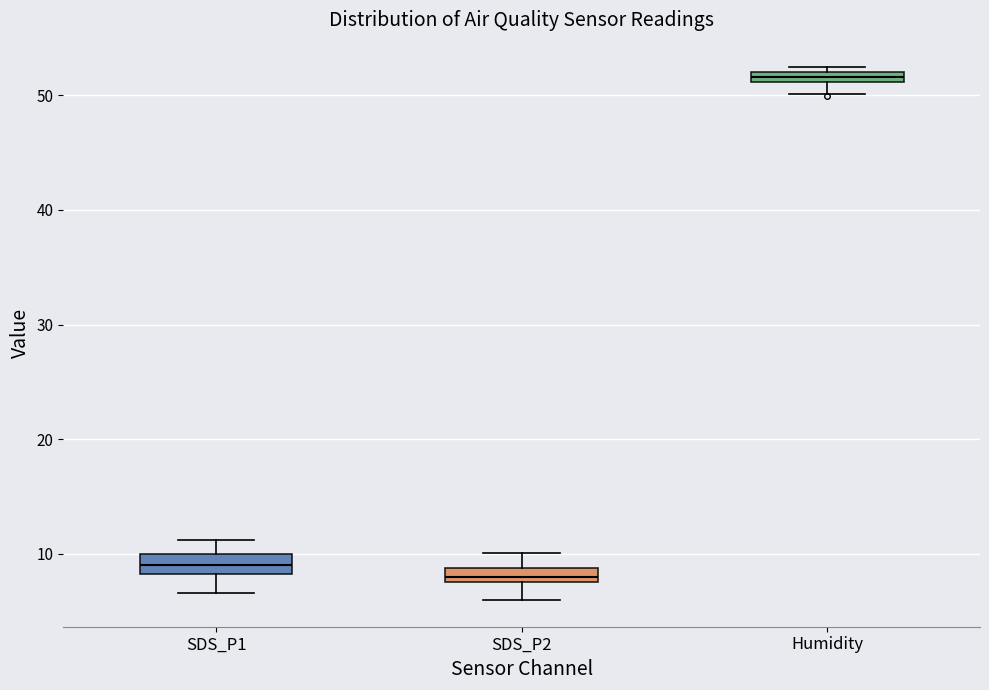

Where does the lower whisker of the box for Humidity end on the y-axis? The values are not printed on the chart, so give them approximately, as read against the axis.

50